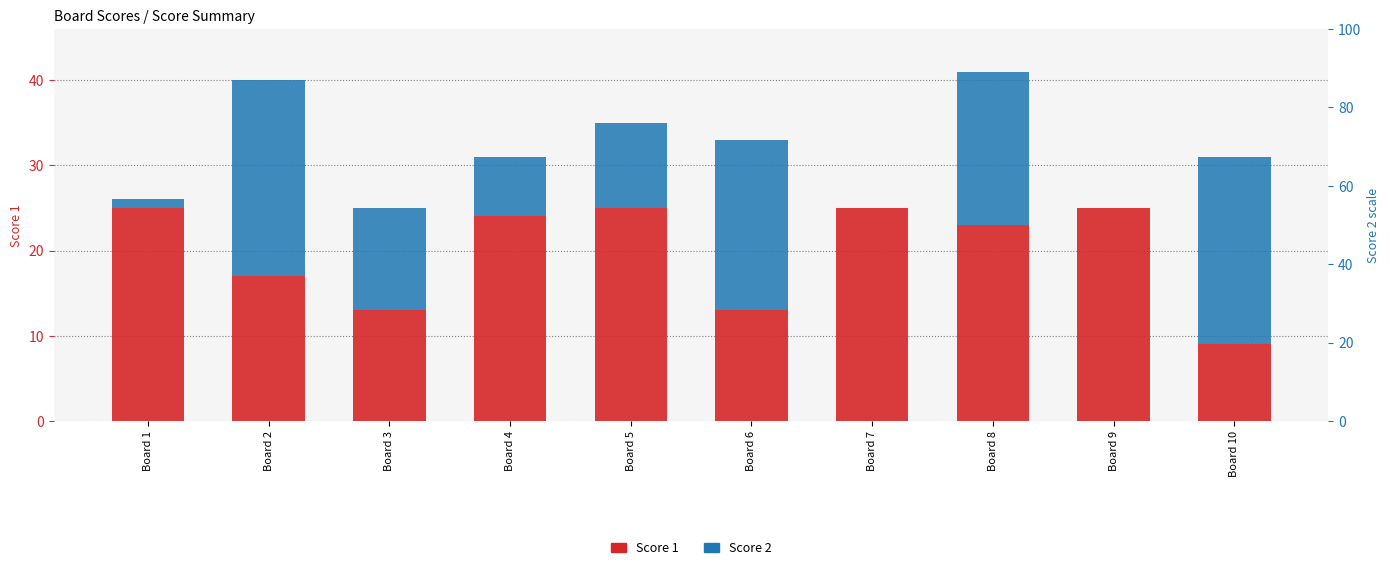

Rank the categories by Score 2 value from lowest to highest.

Board 7, Board 9, Board 1, Board 4, Board 5, Board 3, Board 8, Board 6, Board 10, Board 2